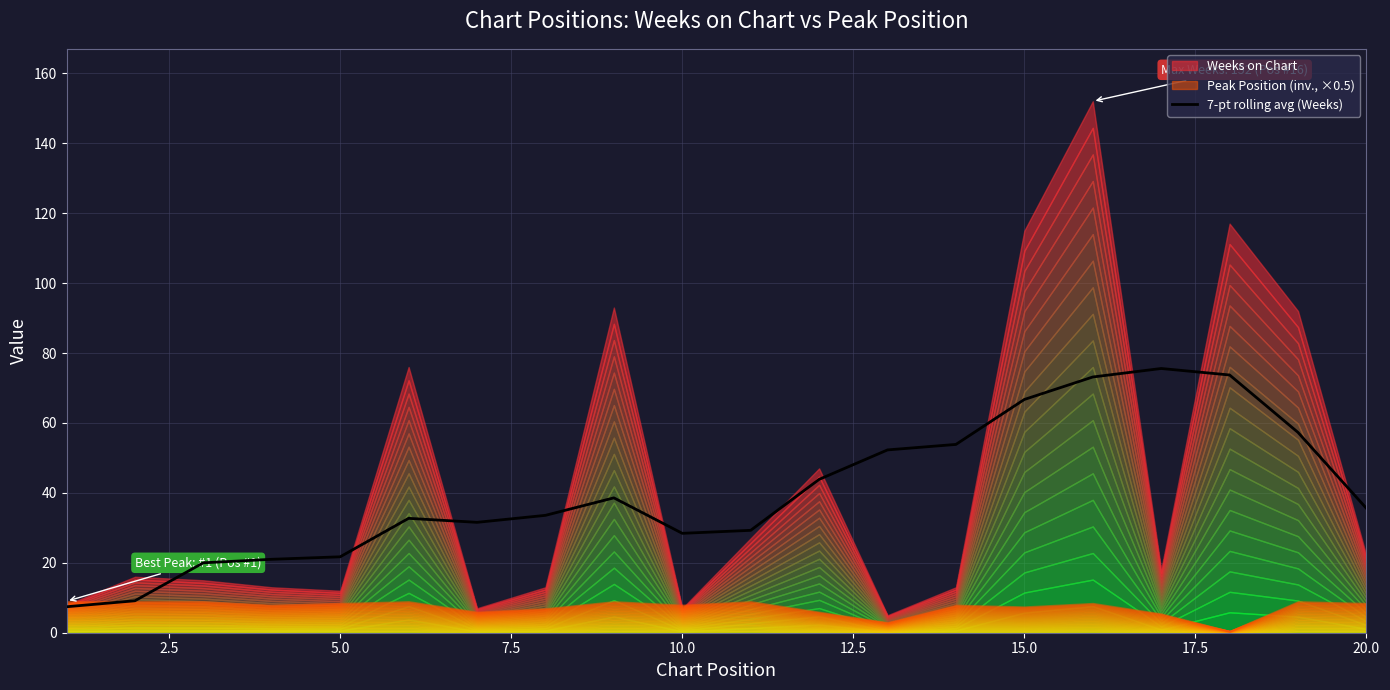

Reading left to right, list all the values displayed in this chart.

7.4	9.1	20.0	21.0	21.7	32.7	31.6	33.6	38.6	28.4	29.3	43.9	52.3	53.9	66.7	73.1	75.6	73.7	57.3	35.6